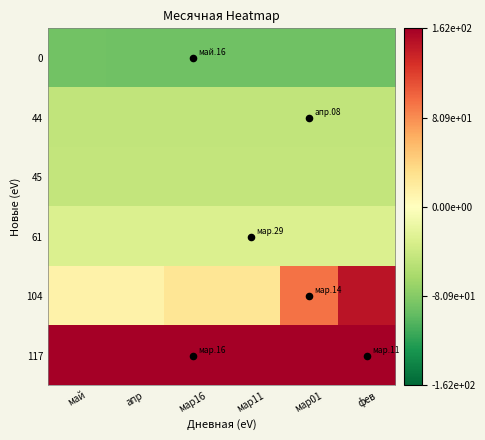

Reading right to left, what are all the values shown in this chart?

0: фев=-91.2	мар01=-91.2	мар11=-91.2	мар16=-91.2	апр=-91.2	май=-90.2
44: фев=-47.2	мар01=-47.2	мар11=-47.2	мар16=-47.2	апр=-47.2	май=-47.2
45: фев=-46.2	мар01=-46.2	мар11=-46.2	мар16=-46.2	апр=-46.2	май=-46.2
61: фев=-30.2	мар01=-30.2	мар11=-30.2	мар16=-30.2	апр=-30.2	май=-30.2
104: фев=146.8	мар01=94.8	мар11=25.8	мар16=25.8	апр=12.8	май=12.8
117: фев=161.8	мар01=161.8	мар11=161.8	мар16=161.8	апр=161.8	май=160.8